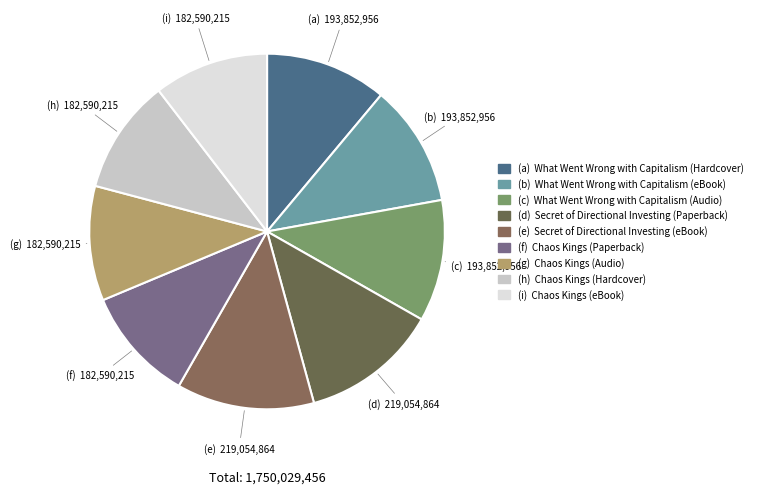

How many segments does this pie chart have?

9